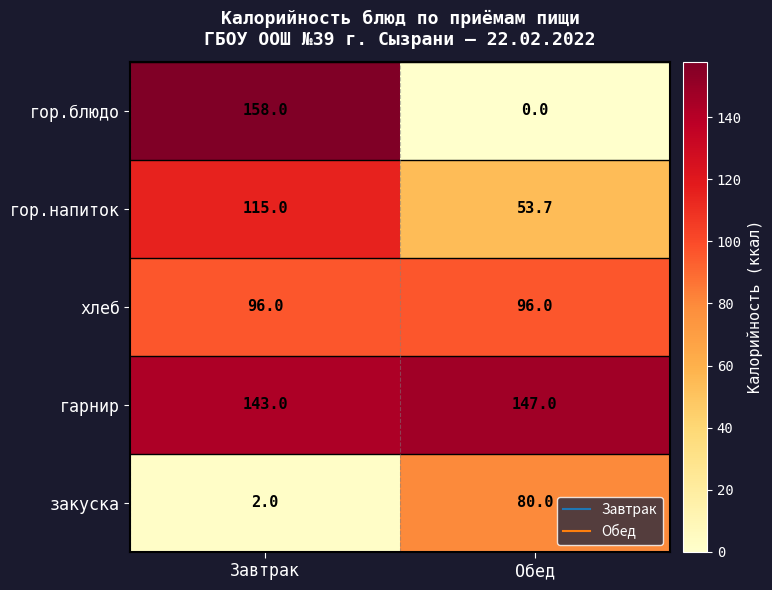

What is the approximate value of хлеб at Завтрак?

96.0